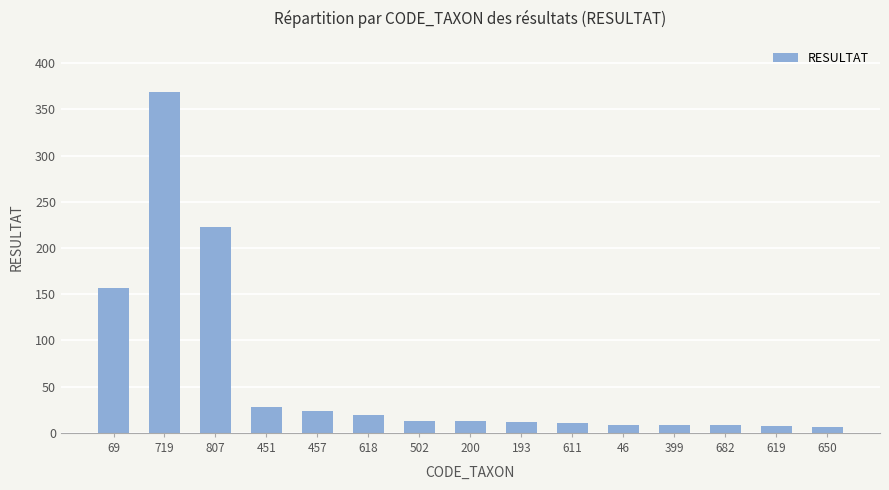

How many distinct data groups are displayed?

1